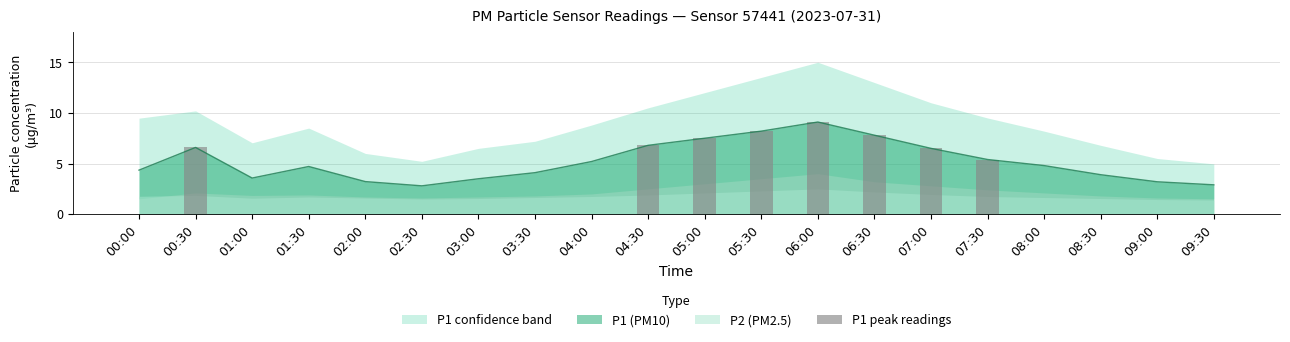

List the labels in order of value, smallest first.

00:00, 01:00, 01:30, 02:00, 02:30, 03:00, 03:30, 04:00, 08:00, 08:30, 09:00, 09:30, 07:30, 07:00, 00:30, 04:30, 05:00, 06:30, 05:30, 06:00